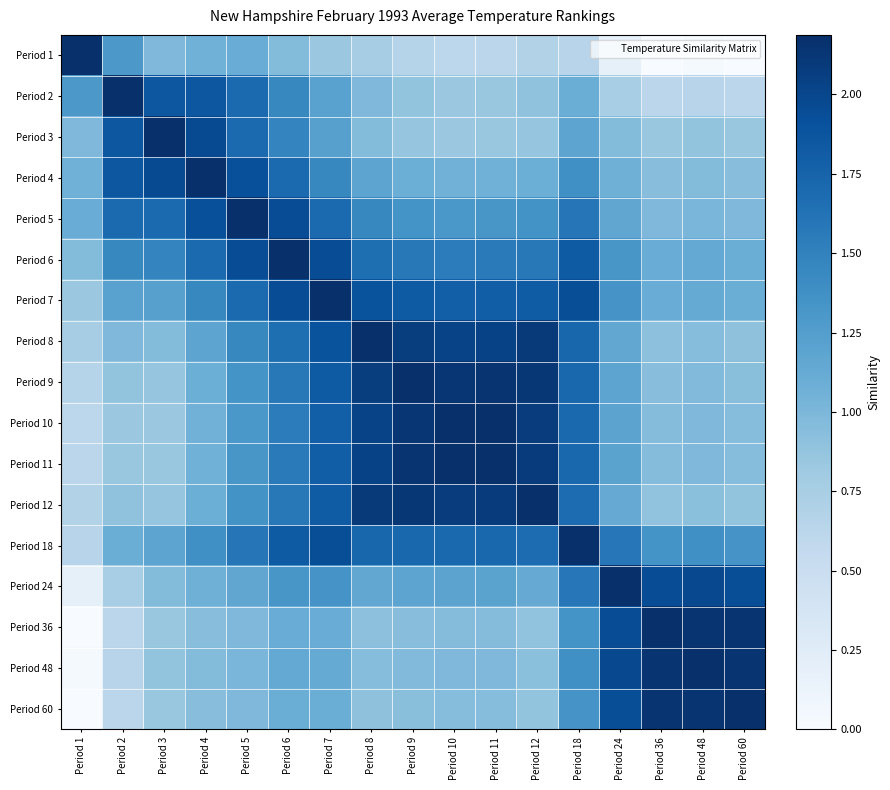

How many categories are shown in the chart?

17